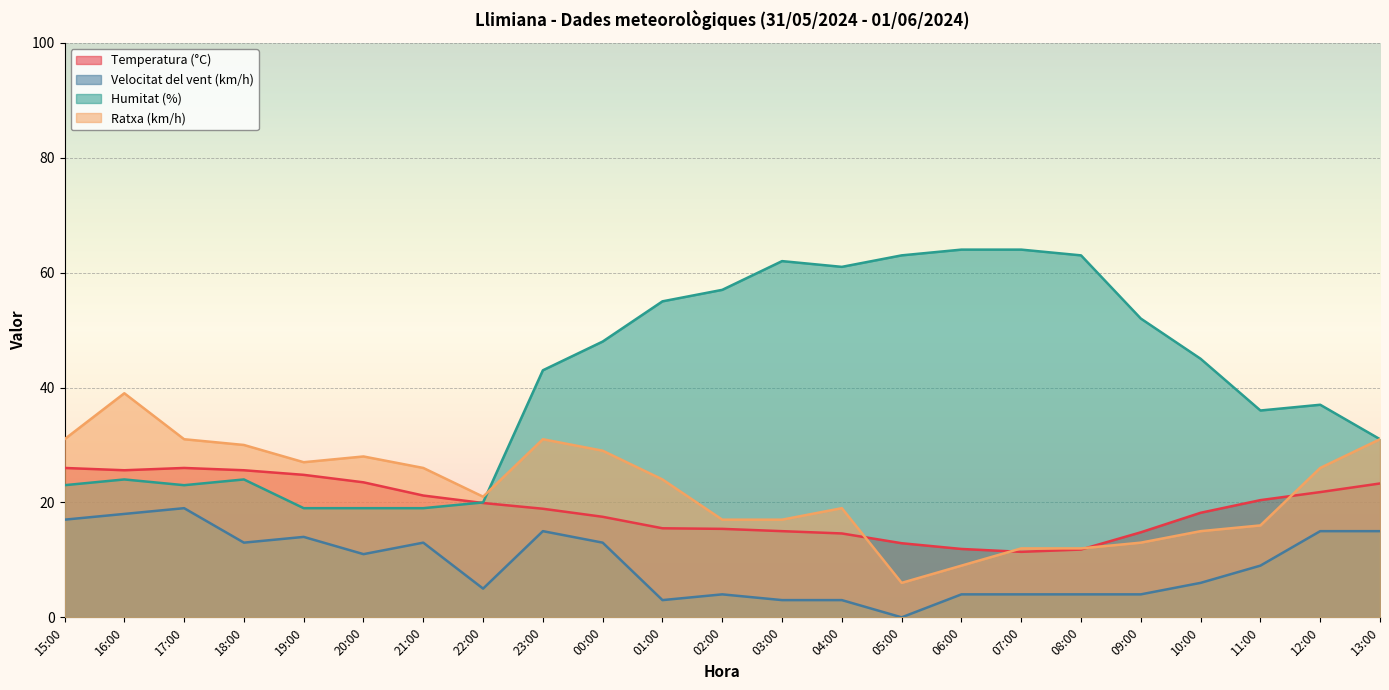

Rank the series by their maximum value, from highest to lowest.

Humitat (%), Ratxa (km/h), Temperatura (°C), Velocitat del vent (km/h)